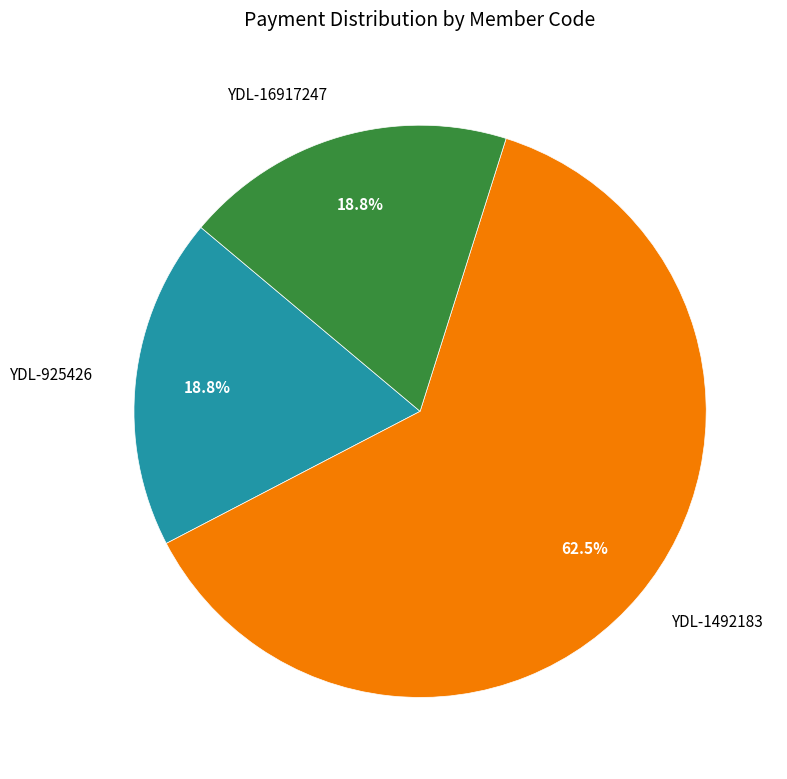

Count the number of slices in the pie.

3